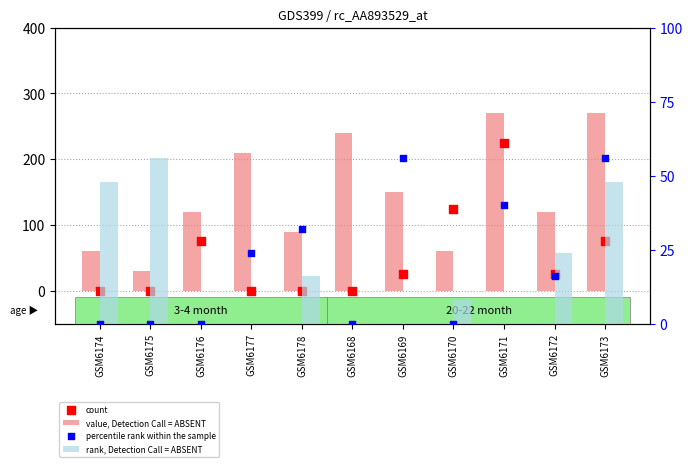

Which series contains the lowest Y value?

count